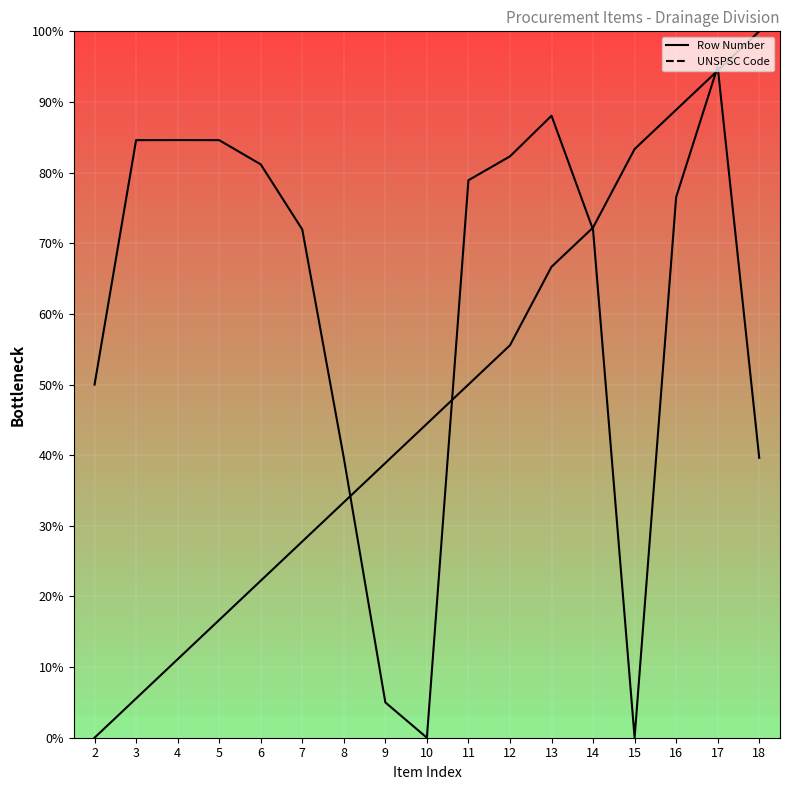

What is the difference between the Row Number values at 6 and 16?

66.7